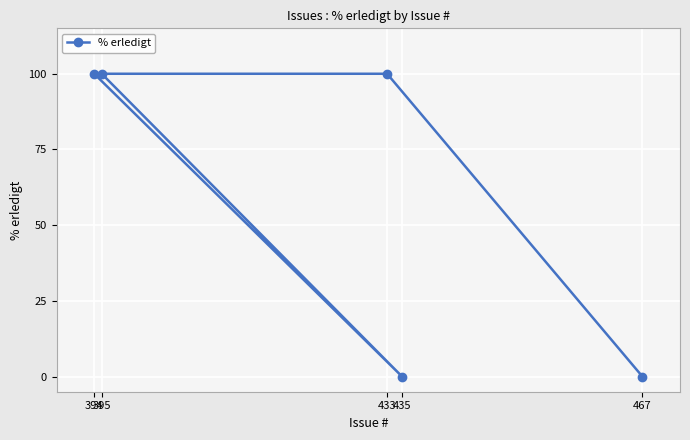

Where is the data nearest to the value 50?

467